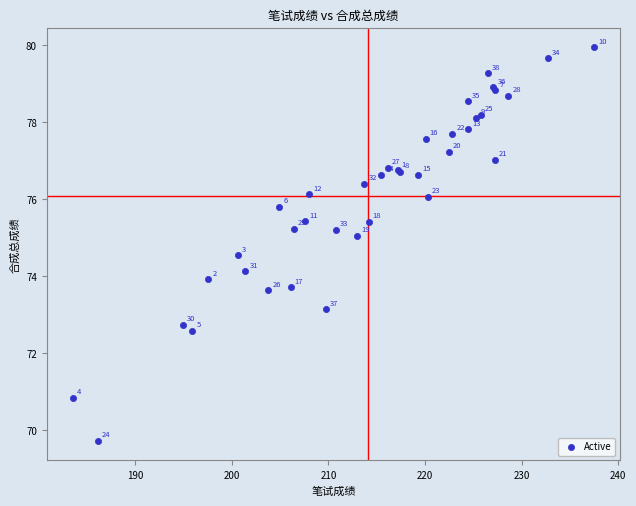

What Y value in the scatter plot is closest to 74?

73.9